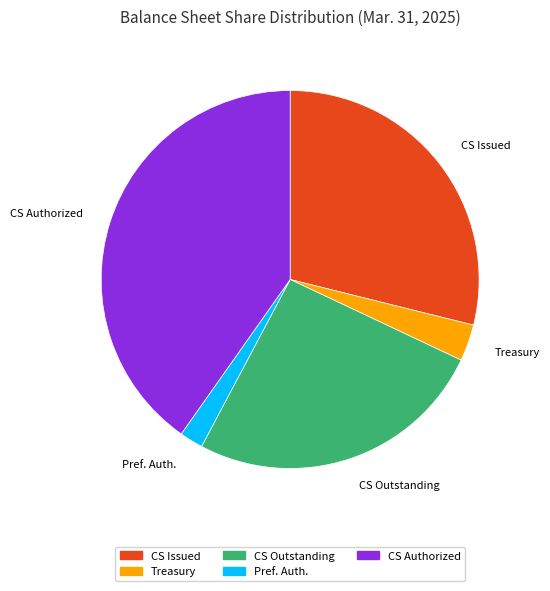

Is there any slice that represents more than half of the pie?

No